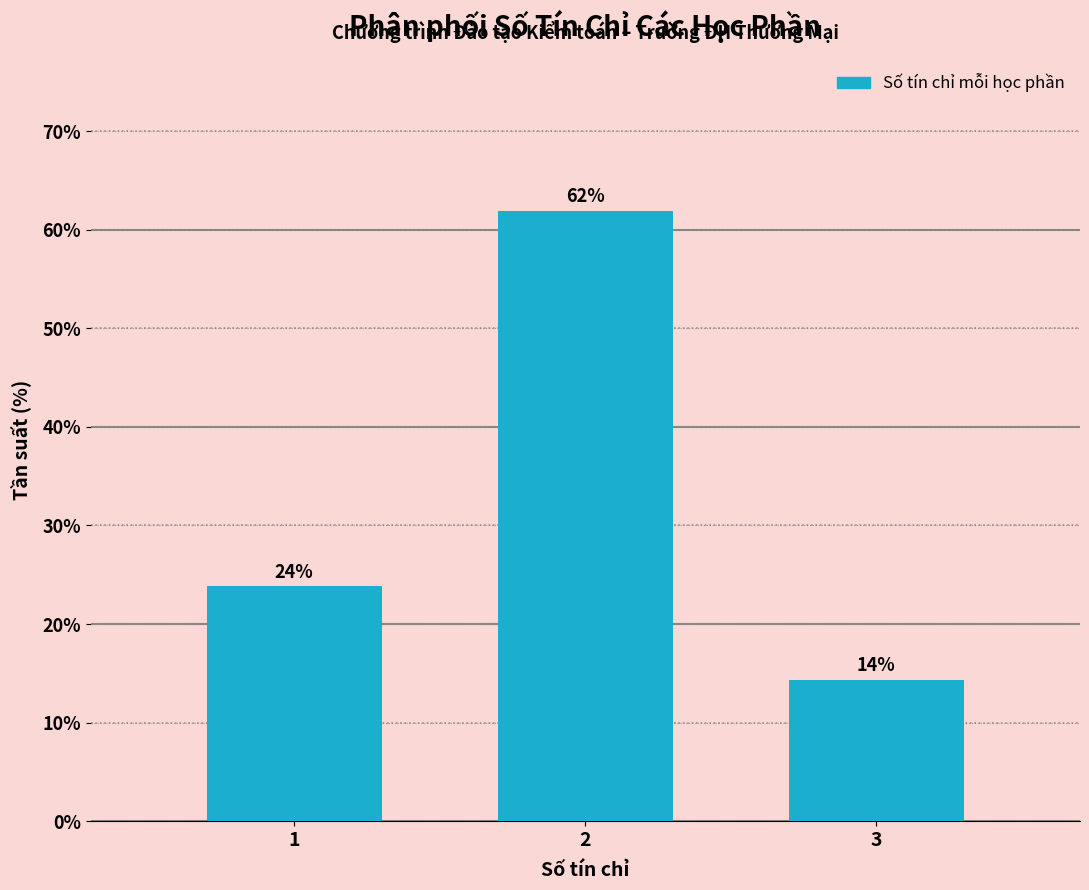

Does the chart contain any negative values?

No